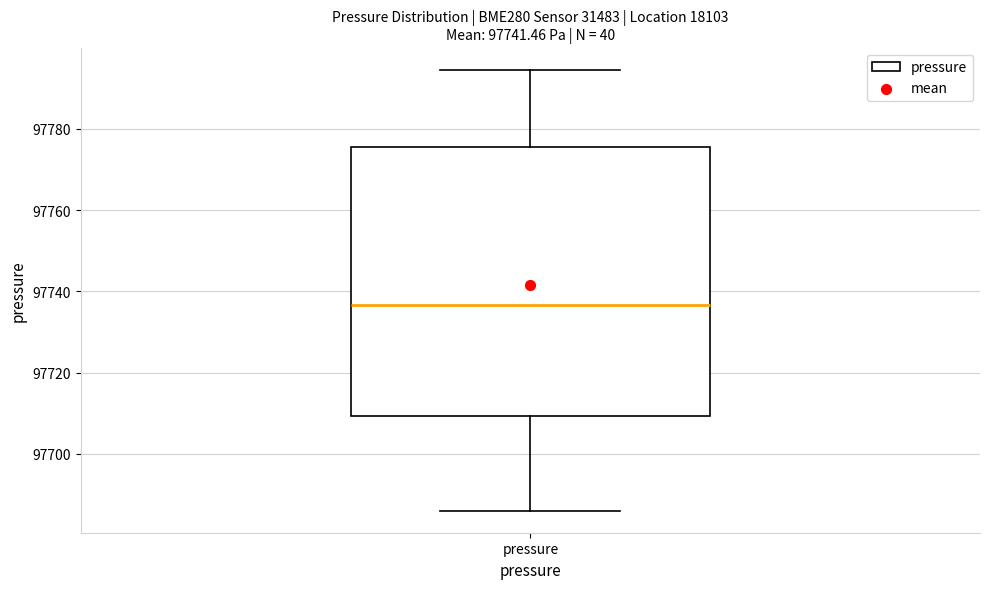

Read this box plot against the y-axis: the position of the median line, the range covered by the box, and the ends of both whiskers. The values are not printed on the chart, so give them approximately, as read against the axis.

median 97736, box 97710 to 97776, whiskers 97686 to 97794